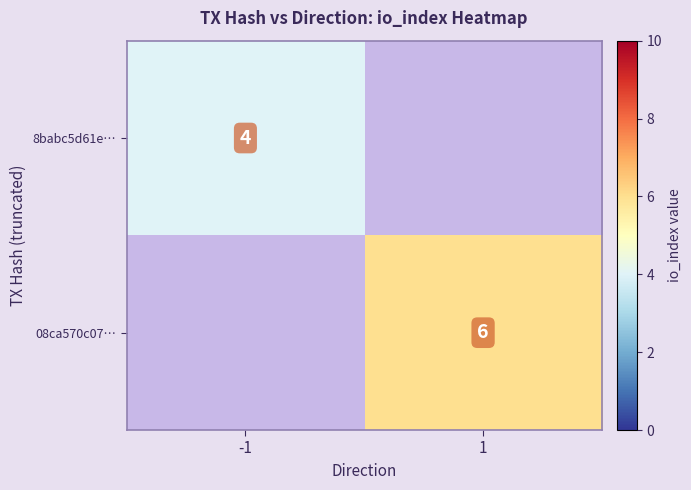

Is it true that 08ca570c07… equals 10 at 1?

False